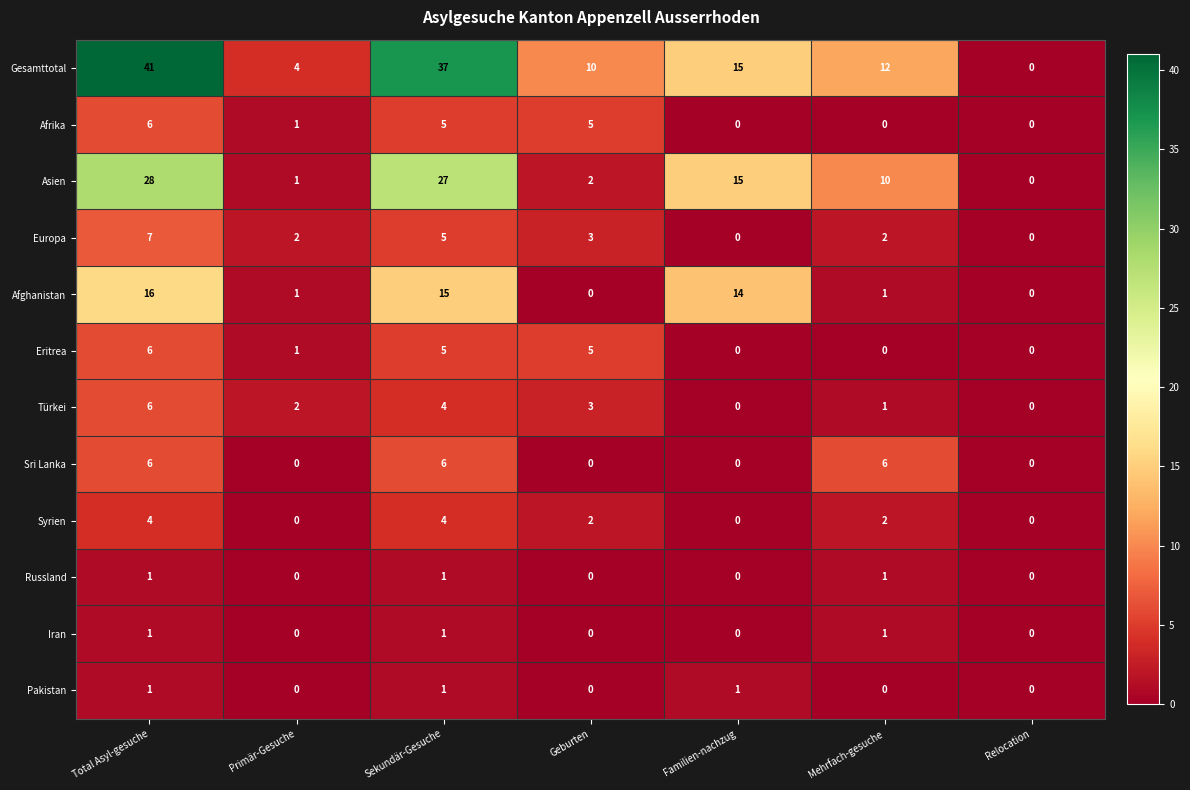

At which category is the sum across all series the highest?

Total Asyl-gesuche